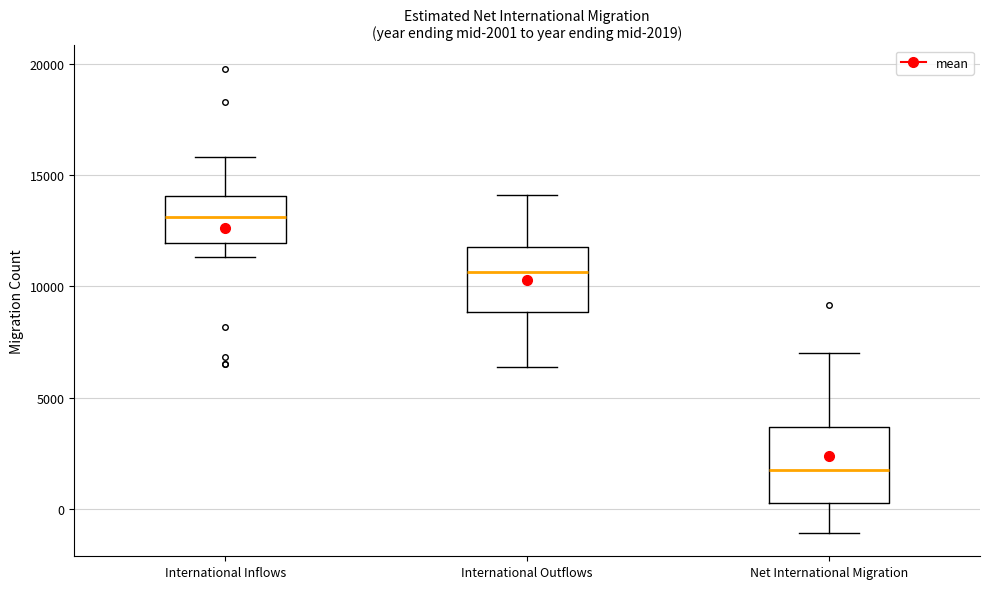

Which box has the highest median line?

International Inflows